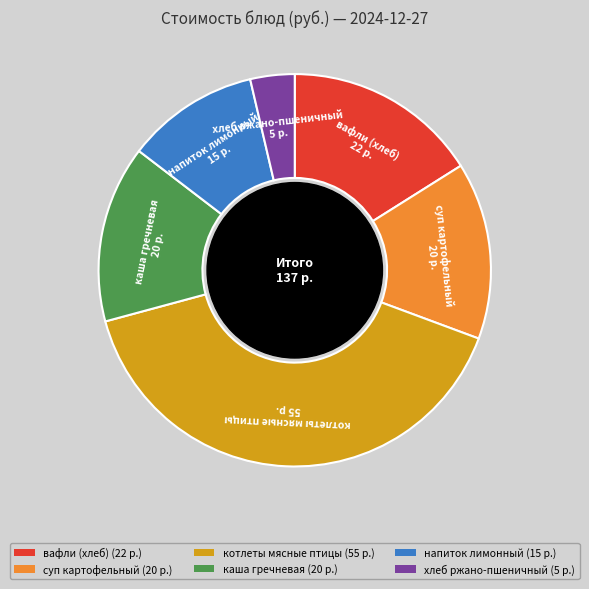

What is the ratio of the value at суп картофельный to the value at котлеты мясные птицы?

0.4